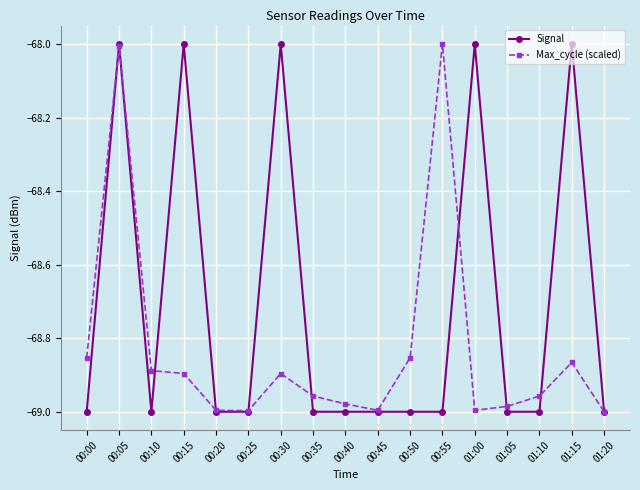

What is the spread (max minus min) of values at 01:15?

0.9